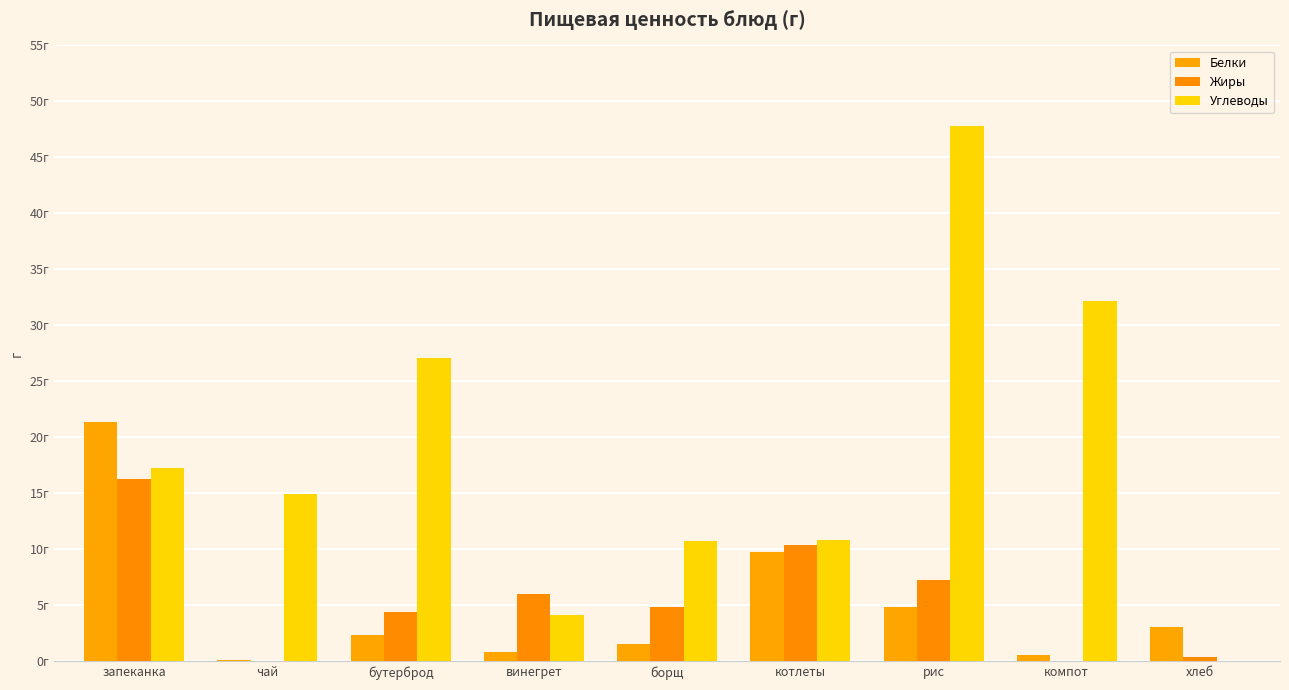

What is the label of the 2nd bar from the left?

чай